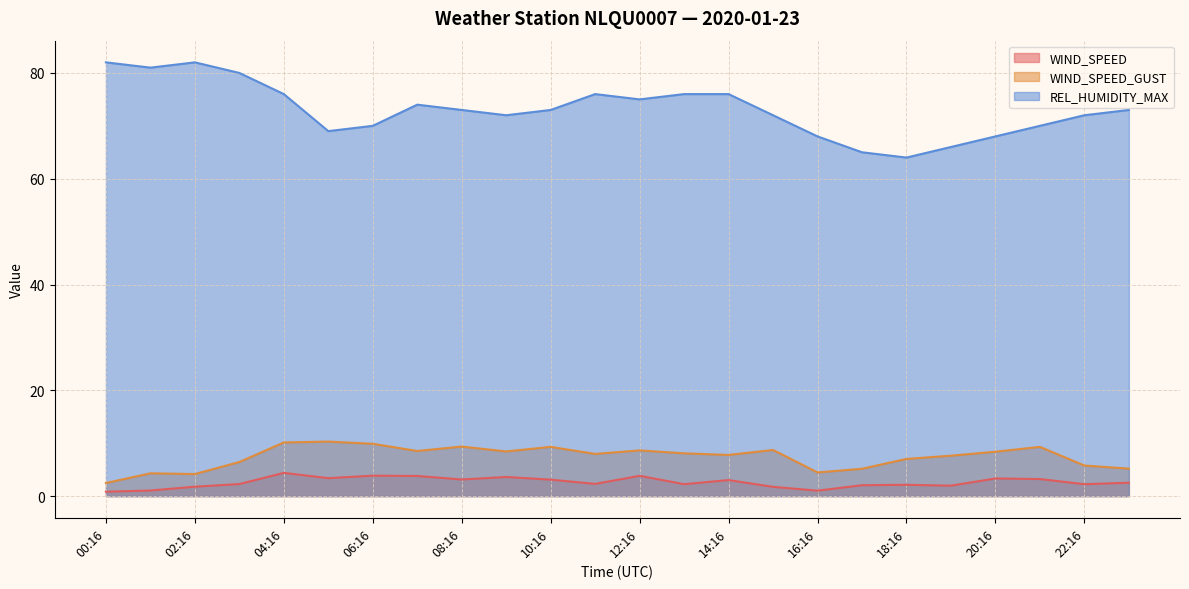

The REL_HUMIDITY_MAX series shows 126.1 at 04:16. True or false?

False